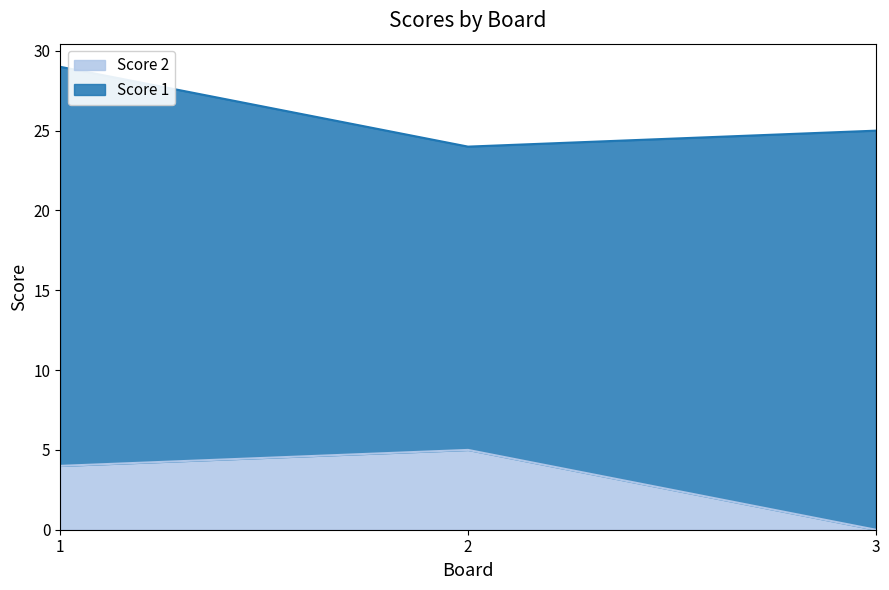

List the labels in order of value, largest first.

2, 1, 3